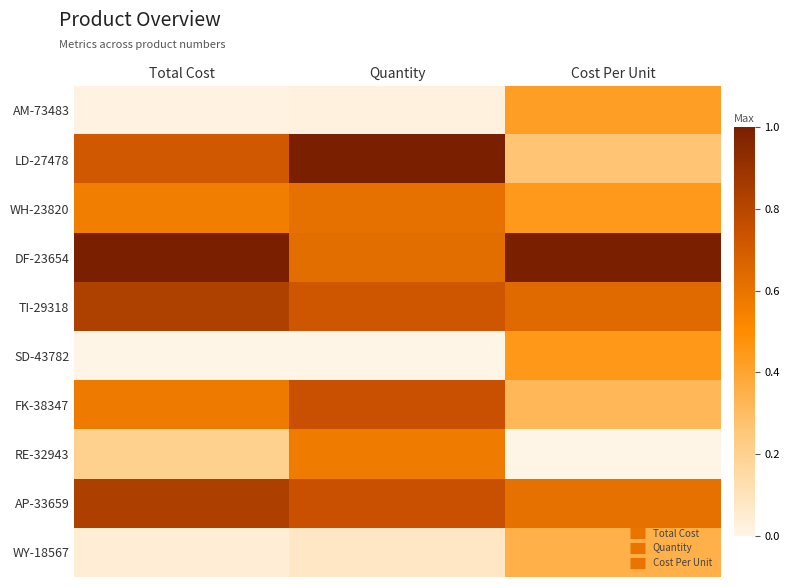

What is the difference between the highest and lowest values at Total Cost?

1.0